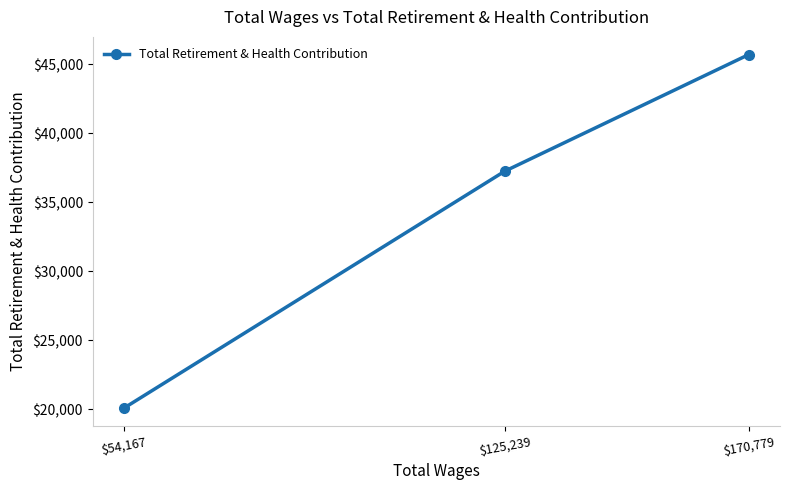

What is the change in value from $170,779 to $125,239?

-8457